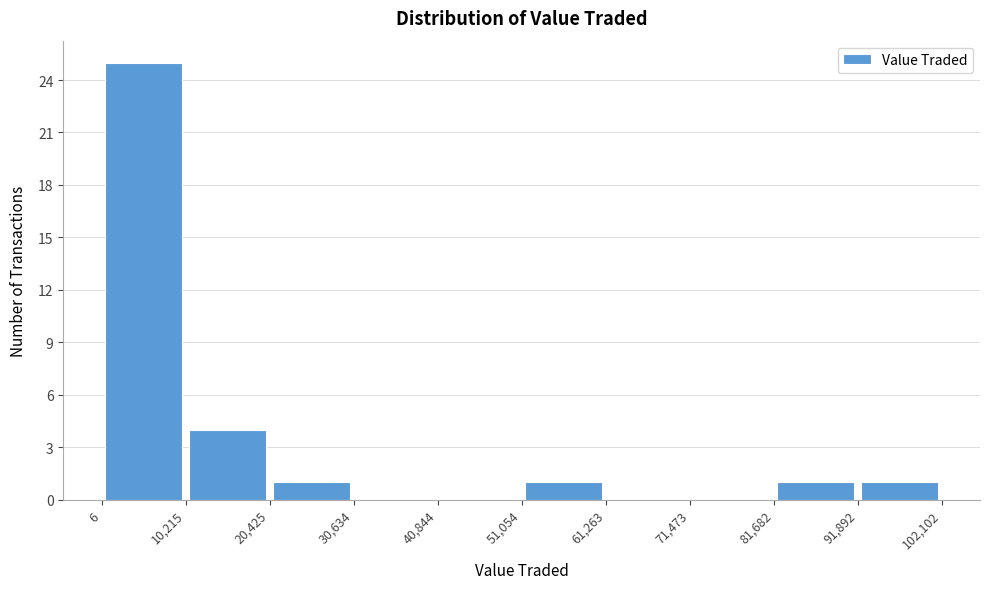

Over which range of the x-axis is the bar tallest?

6 to 10,215